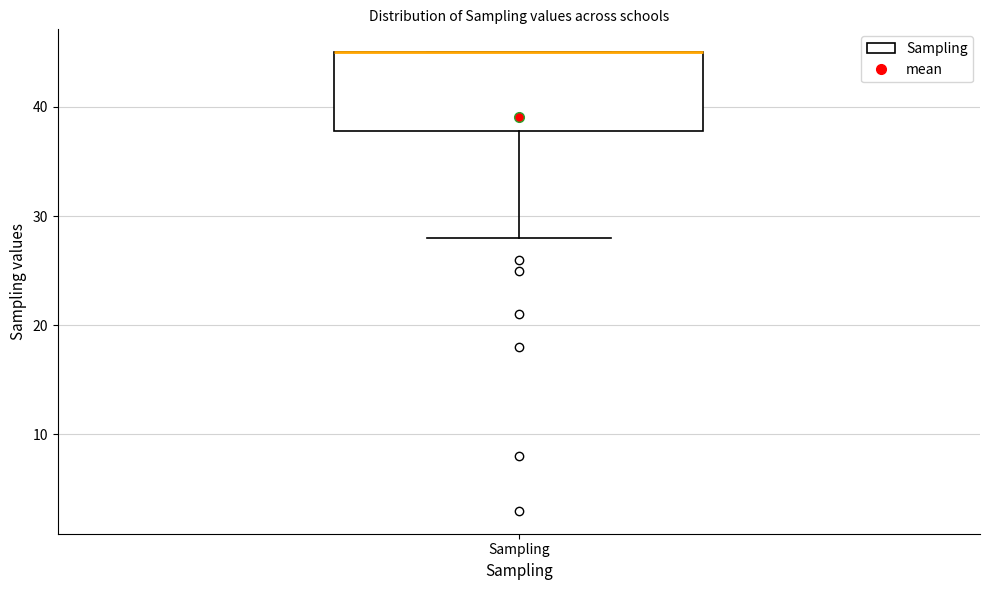

Transcribe this box plot: give where the median line is, the range the box spans, and where the two whiskers end, as read against the y-axis. The values are not printed on the chart, so give them approximately, as read against the axis.

median 45 (drawn on the box's upper edge), box 38 to 45, whiskers 28 to 45